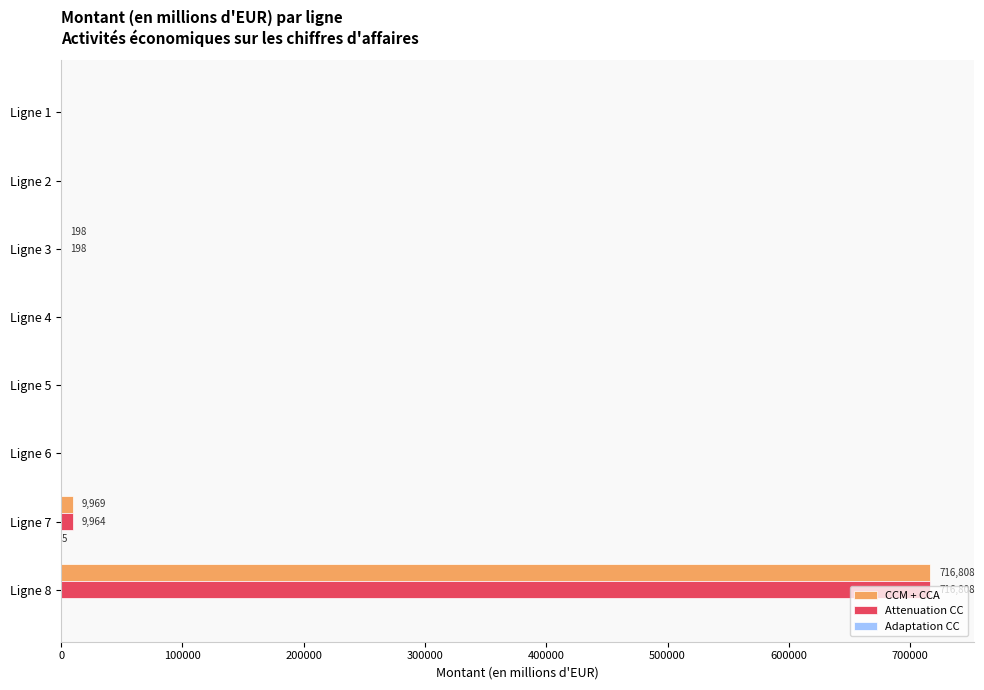

What is the greatest value displayed?

716808